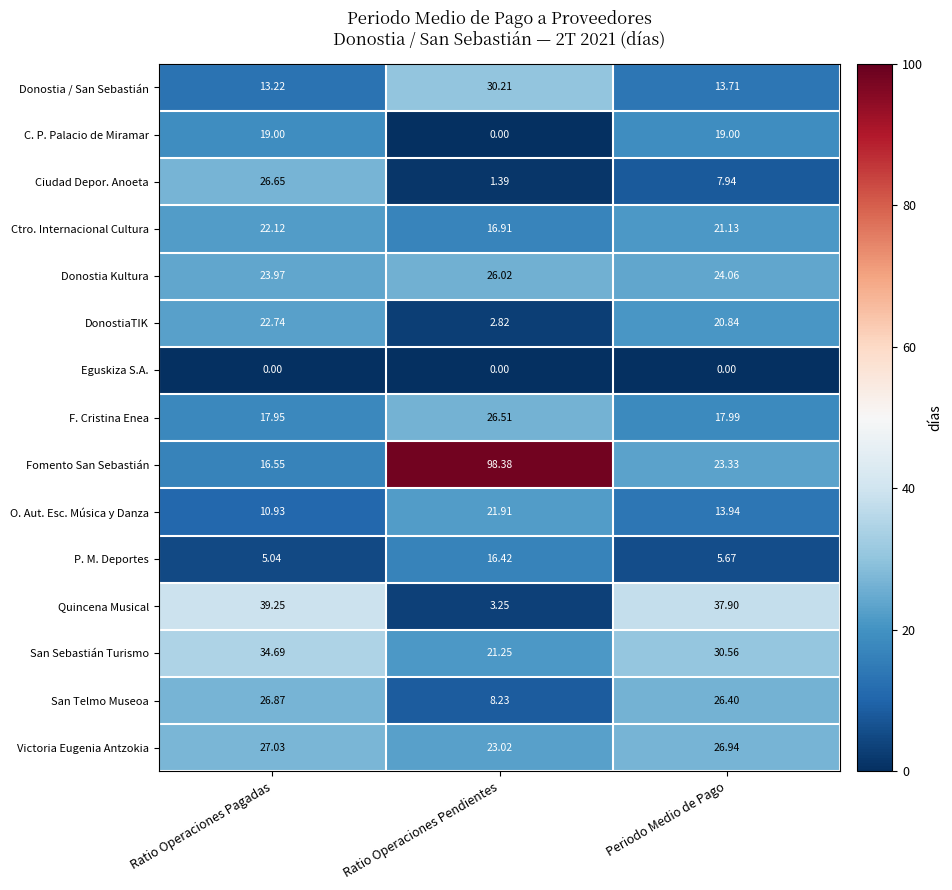

Which series changed the most between Ratio Operaciones Pagadas and Periodo Medio de Pago?

Ciudad Depor. Anoeta